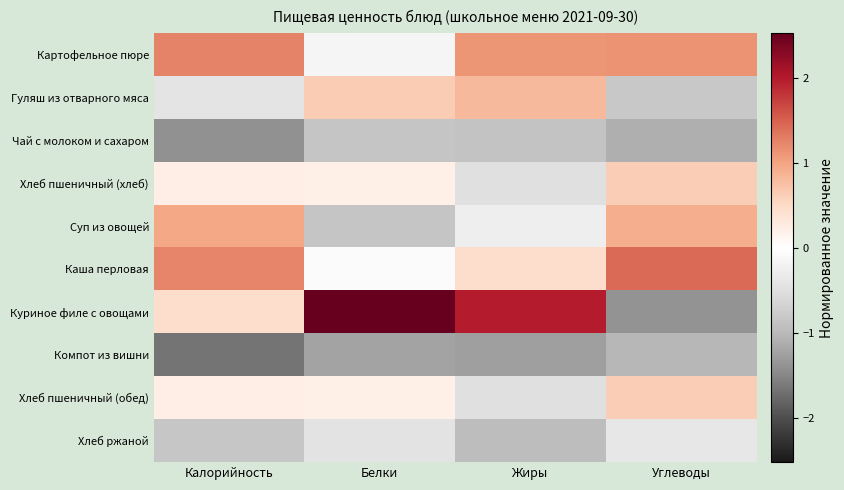

Between Жиры and Углеводы, which series saw the biggest shift?

Куриное филе с овощами